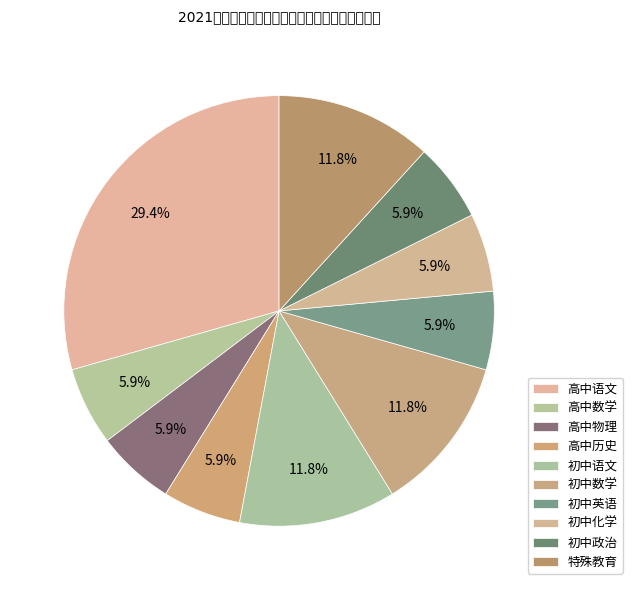

What percentage is NOT represented by 特殊教育?

88.2%